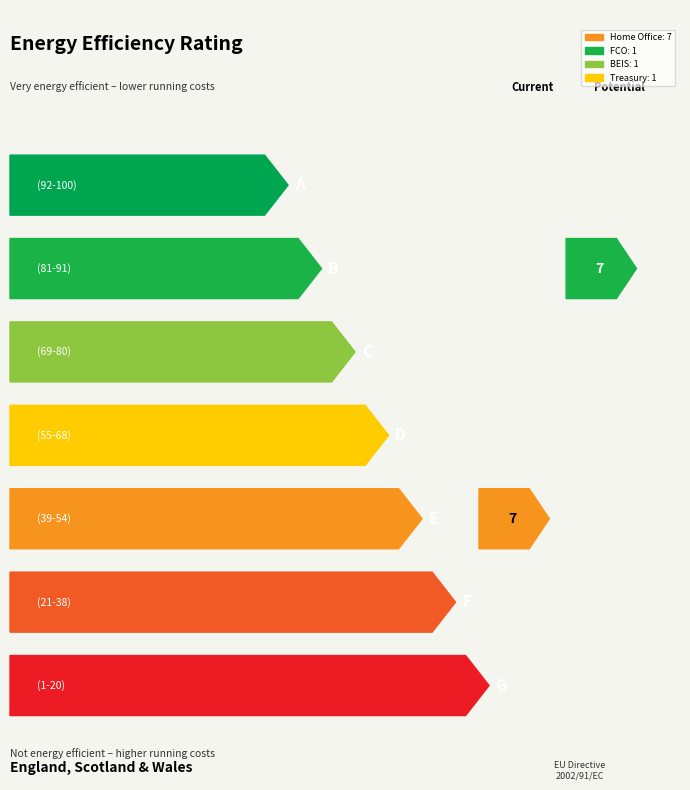

Reading left to right, list all the values displayed in this chart.

7	1	1	1